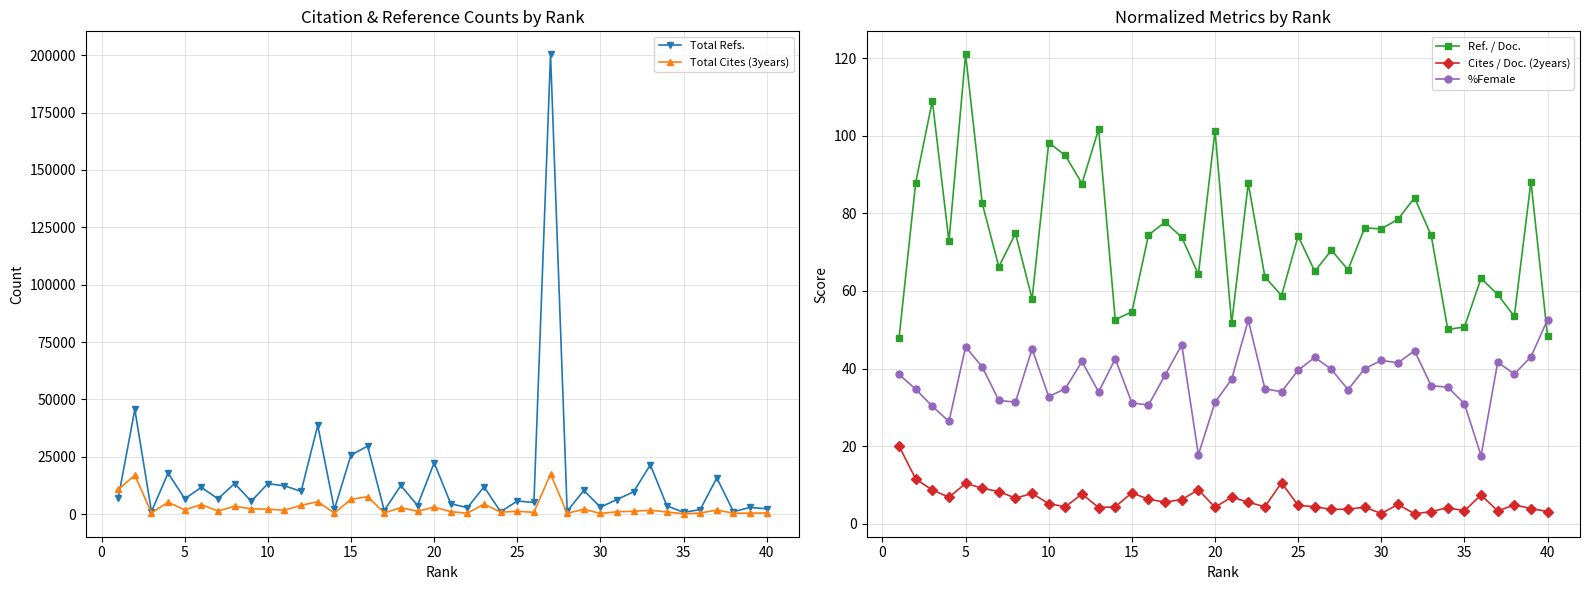

True or false: Ref. / Doc. has more than 1 interior local peaks.

True